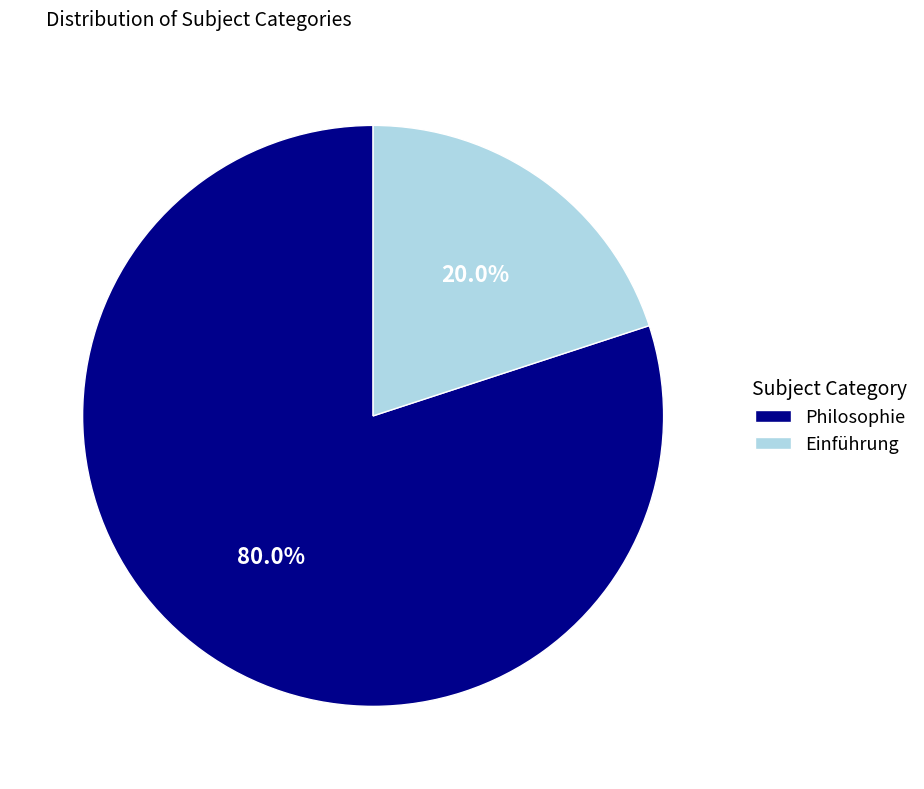

Is Einführung the majority of the pie?

No